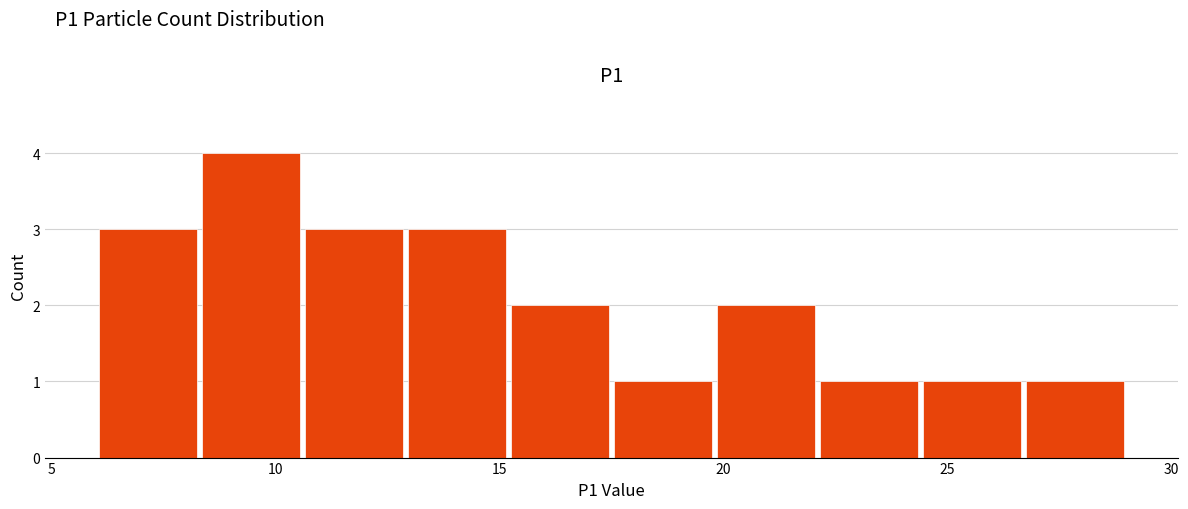

Reading left to right, list every bar in this chart as the range it spans on the x-axis followed by its height. Neither the bar edges nor the heights are printed on the chart, so give them approximately, as read against the axes.

6.0 to 8.3: 3
8.3 to 10.6: 4
10.6 to 12.9: 3
12.9 to 15.2: 3
15.2 to 17.5: 2
17.5 to 19.8: 1
19.8 to 22.1: 2
22.1 to 24.4: 1
24.4 to 26.7: 1
26.7 to 29.0: 1